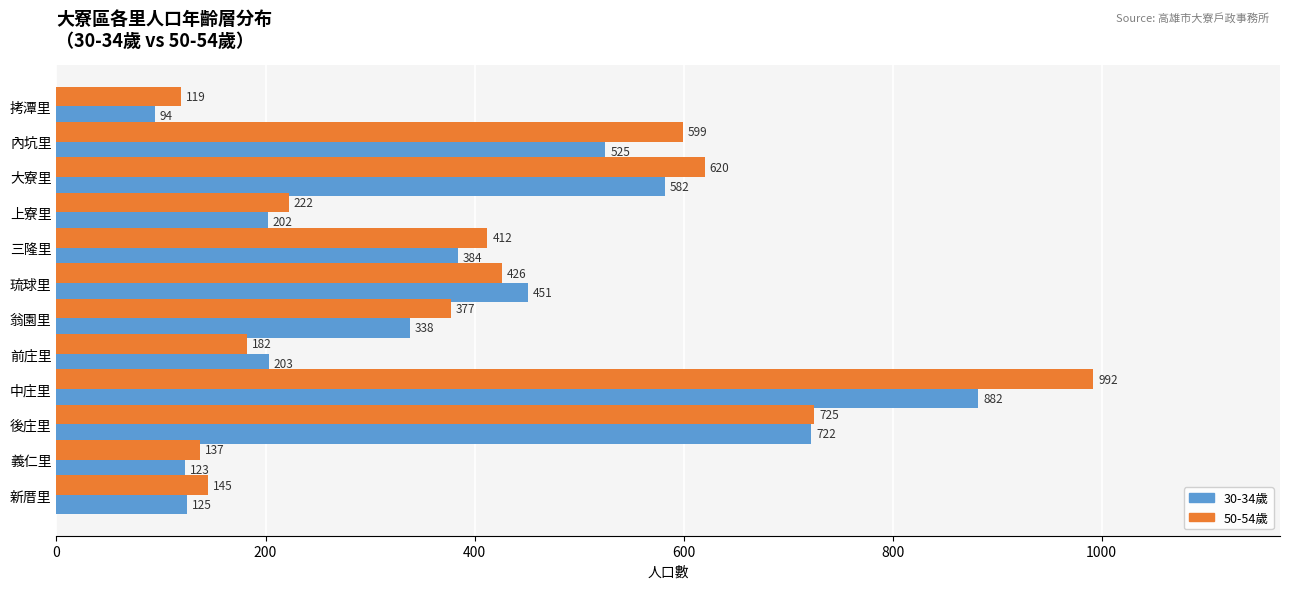

What value does the 30-34歲 series have at 三隆里?

384